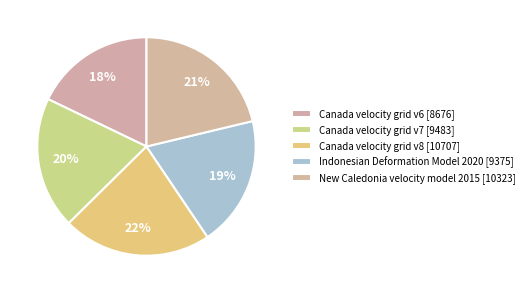

To the nearest percent, what percentage of the pie is Canada velocity grid v8?

22%